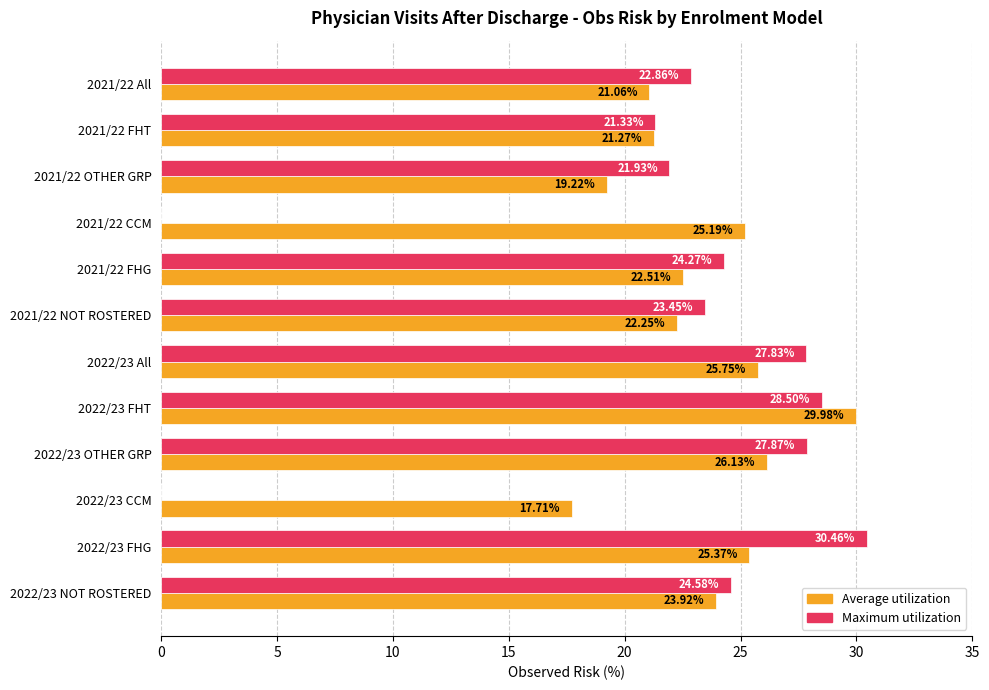

What is the average value of the Maximum utilization series?

21.1